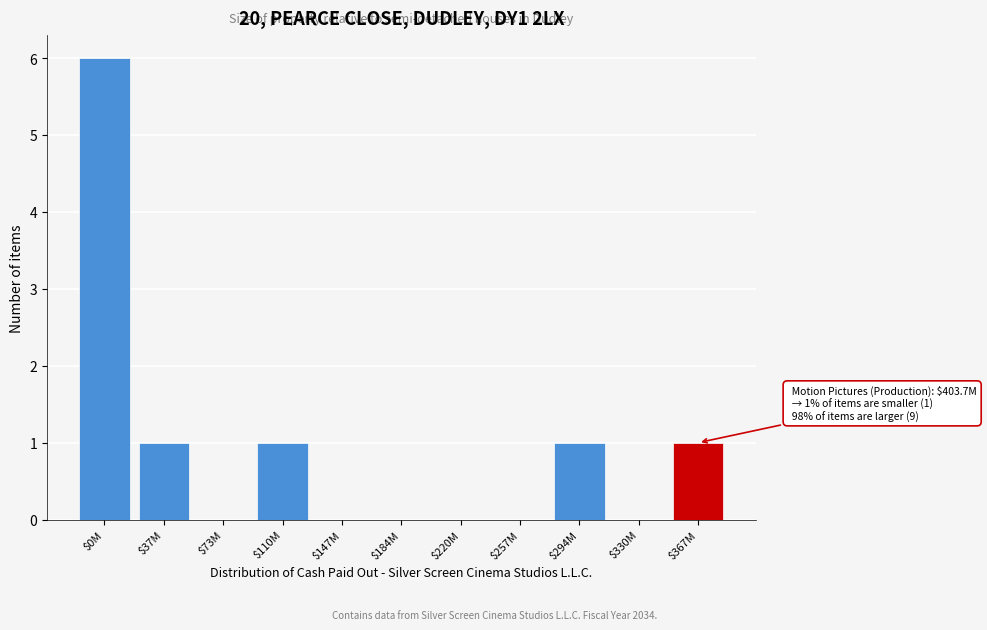

True or false: the data shows 0 at $73M.

True